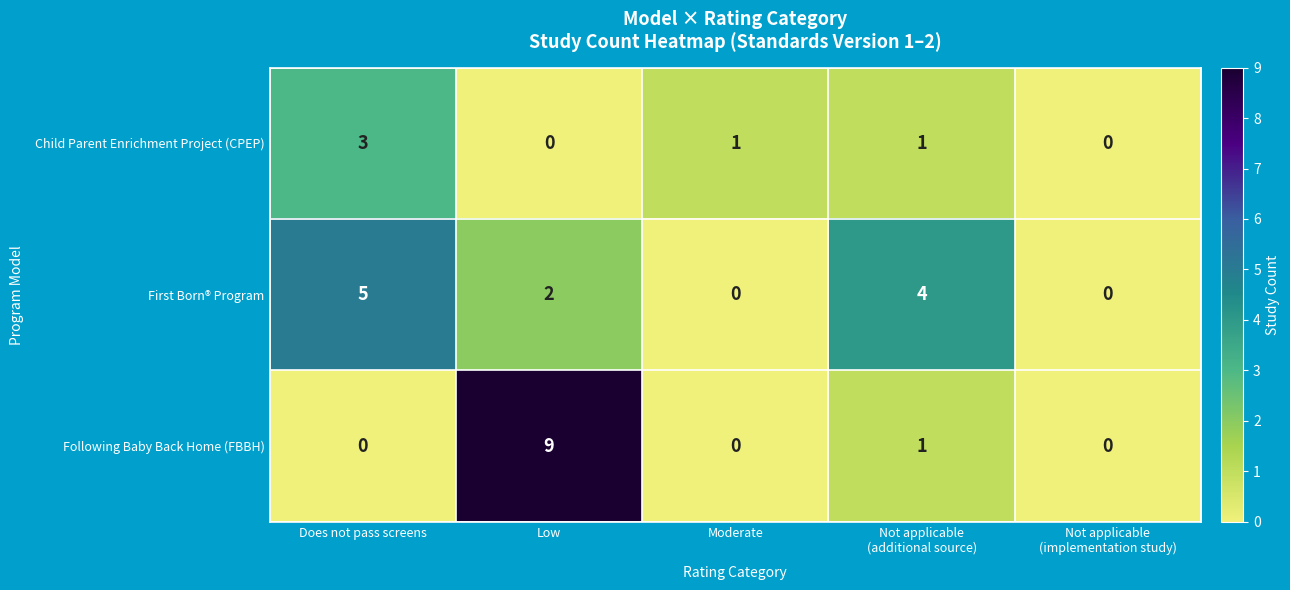

The value of First Born® Program at Low is 3. True or false?

False